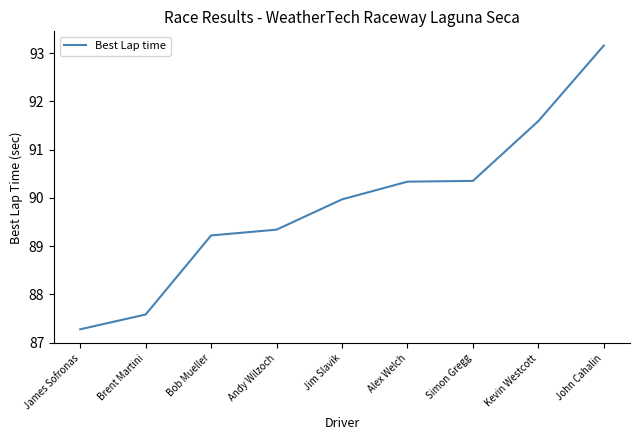

Which category has the lowest value across all series?

James Sofronas